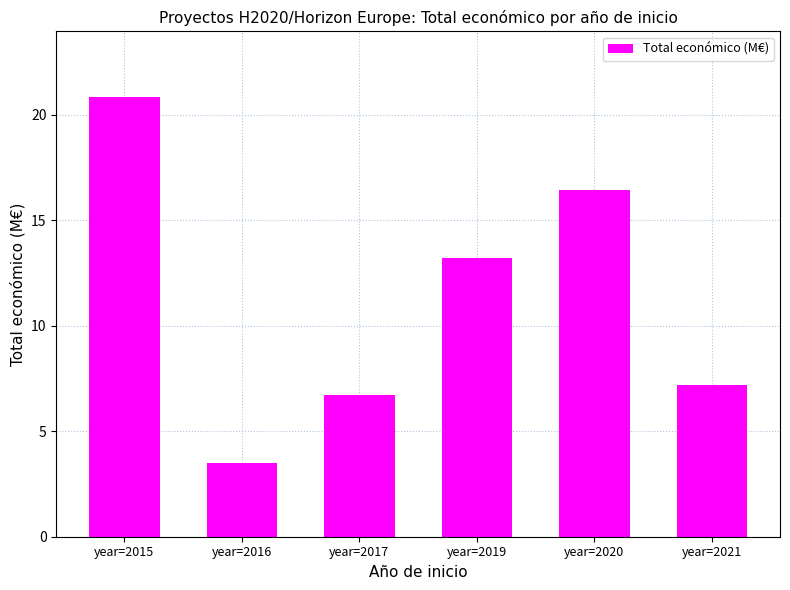

At which label does the data first exceed 13?

year=2015